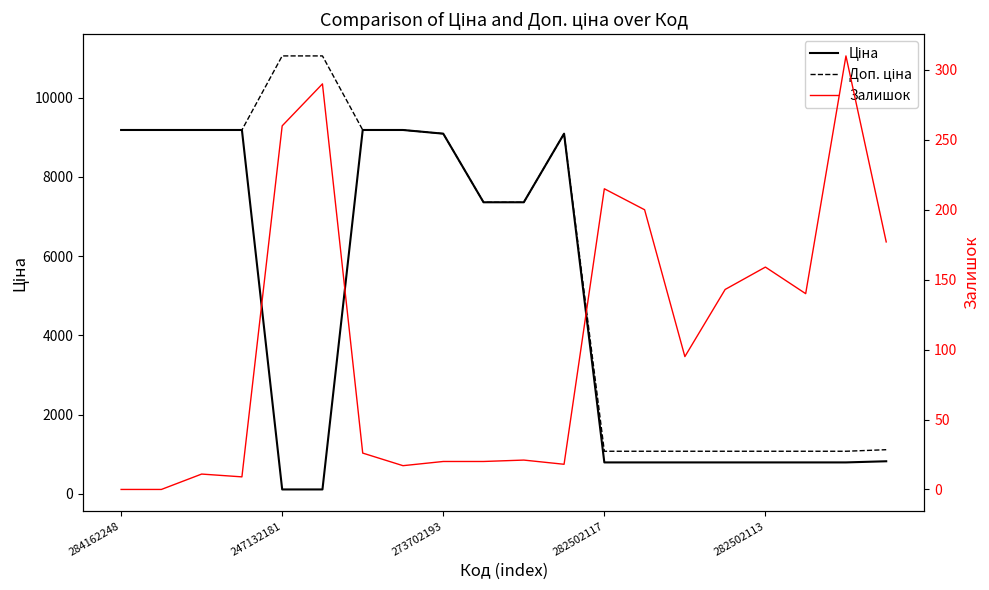

True or false: Доп. ціна has a value of 11055.0 at 5.

True